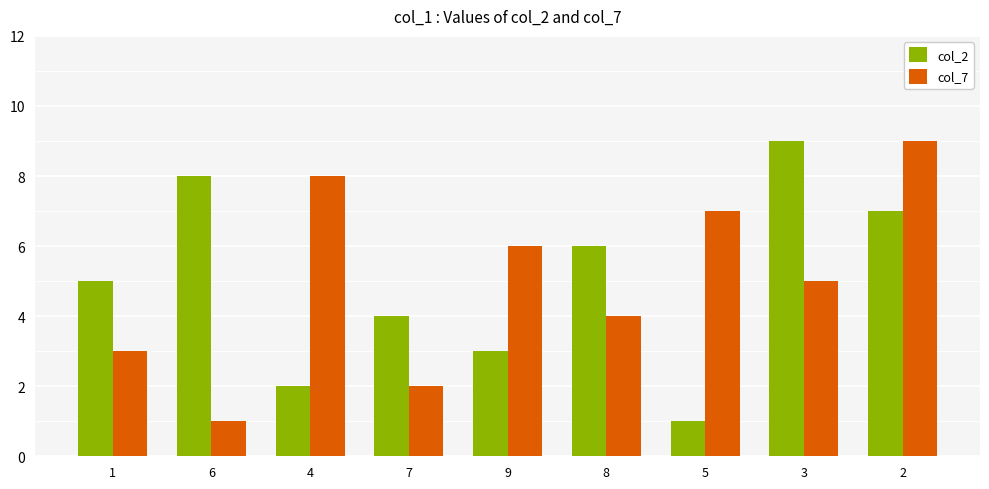

Where is col_2 nearest to the value 5?

1